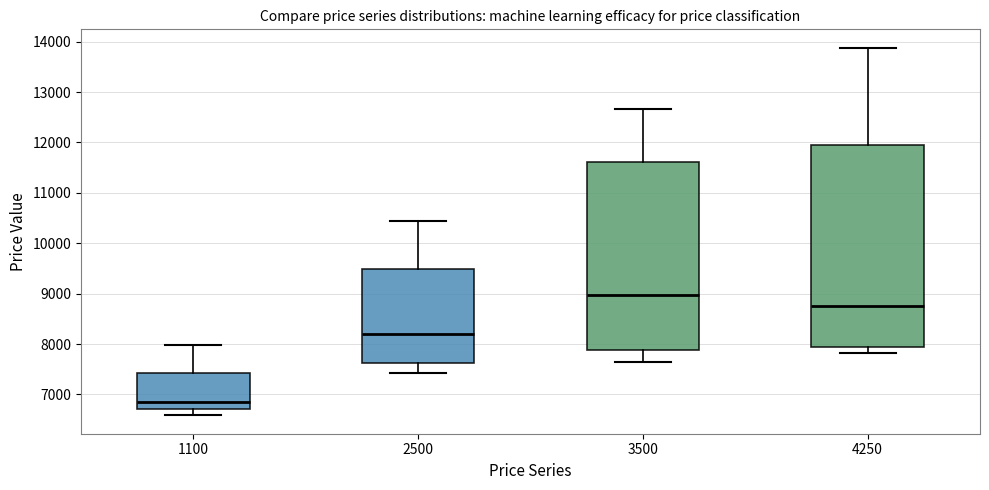

Reading left to right, transcribe this box plot: for each box, give where its median line is, the range the box spans, and where its two whiskers end, as read against the y-axis. The values are not printed on the chart, so give them approximately, as read against the axis.

1100: median 6900, box 6700 to 7400, whiskers 6600 to 8000
2500: median 8200, box 7600 to 9500, whiskers 7400 to 10500
3500: median 9000, box 7900 to 11600, whiskers 7600 to 12700
4250: median 8800, box 7900 to 11900, whiskers 7800 to 13900